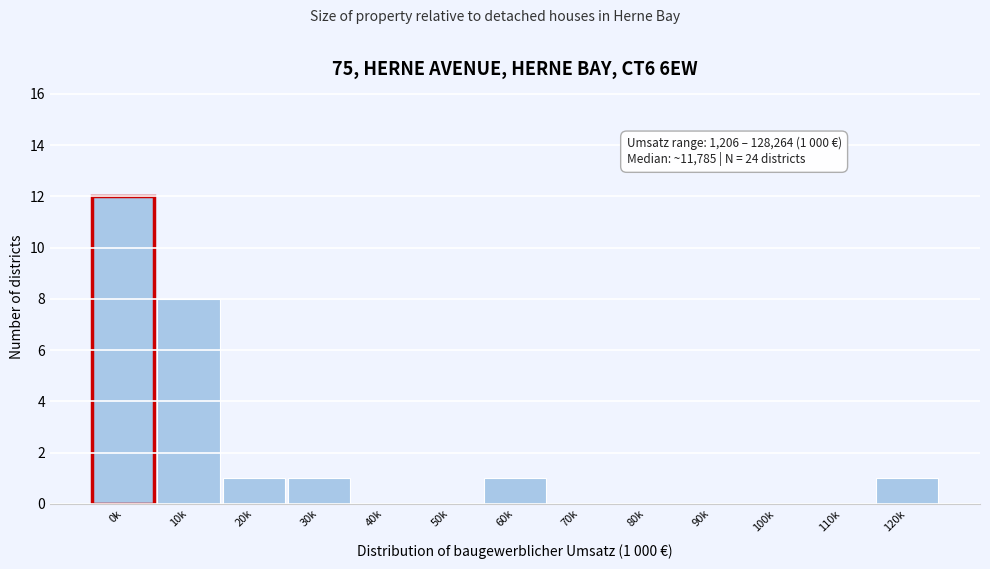

Reading left to right, extract all data points from this chart.

0k=12	10k=8	20k=1	30k=1	40k=0	50k=0	60k=1	70k=0	80k=0	90k=0	100k=0	110k=0	120k=1